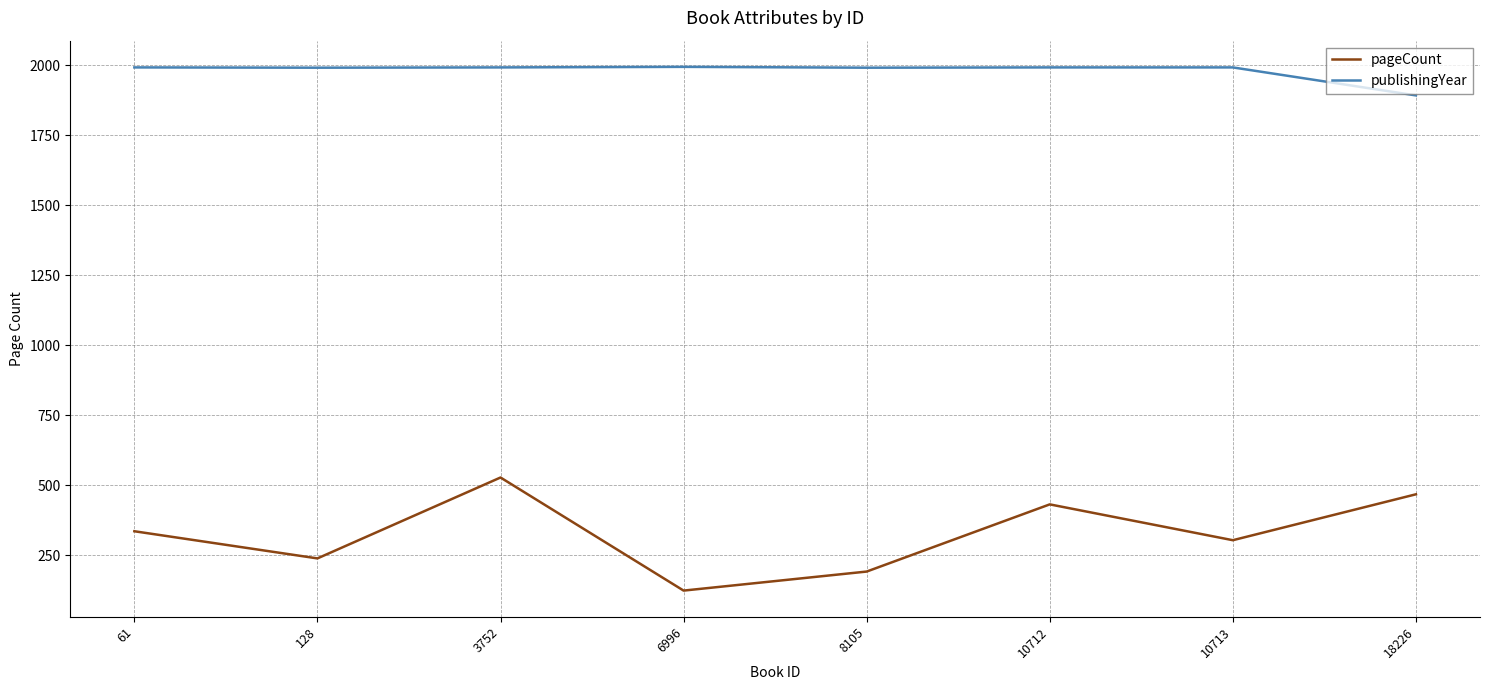

Is it true that publishingYear equals 546 at 8105?

False